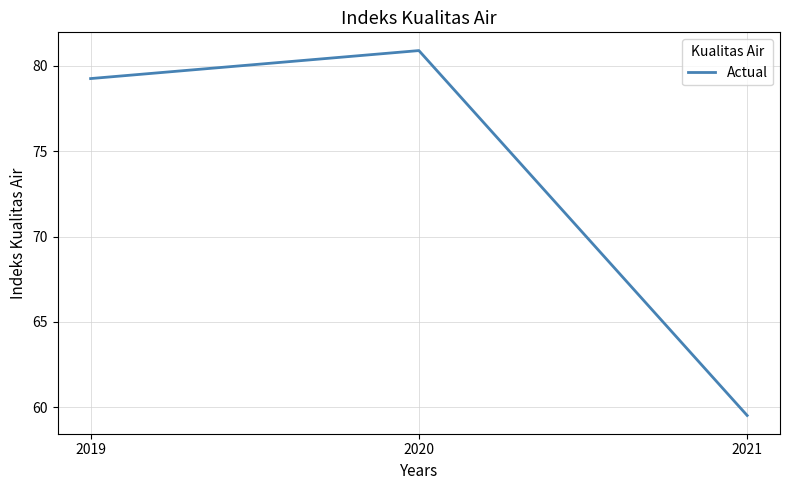

Where does the data first go above 79?

2019